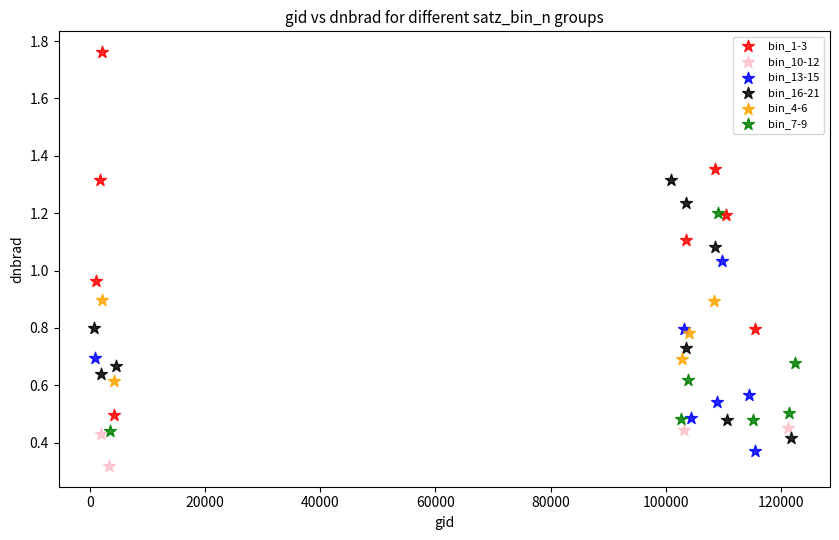

Which series reaches the maximum Y coordinate?

bin_1-3